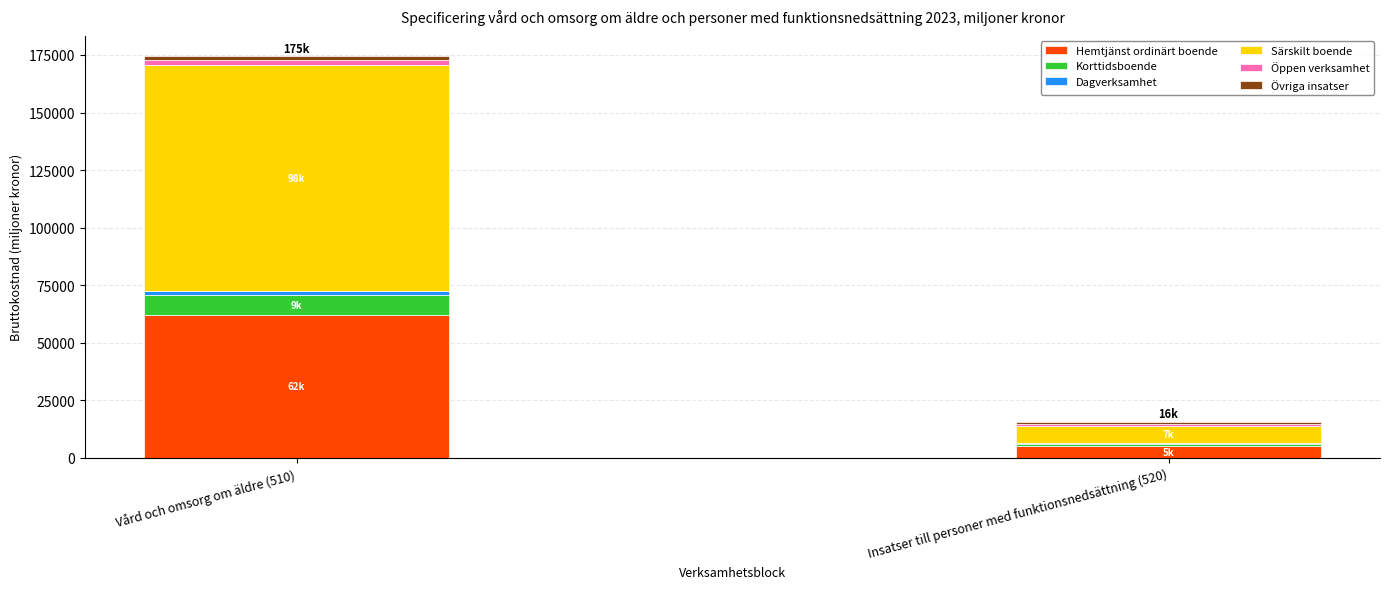

At which category is the sum across all series the highest?

Vård och omsorg om äldre (510)